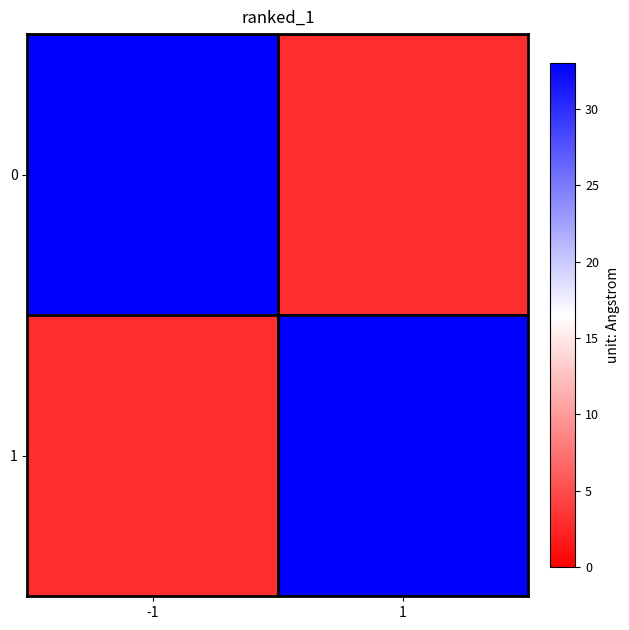

What is the spread (max minus min) of values at -1?

30